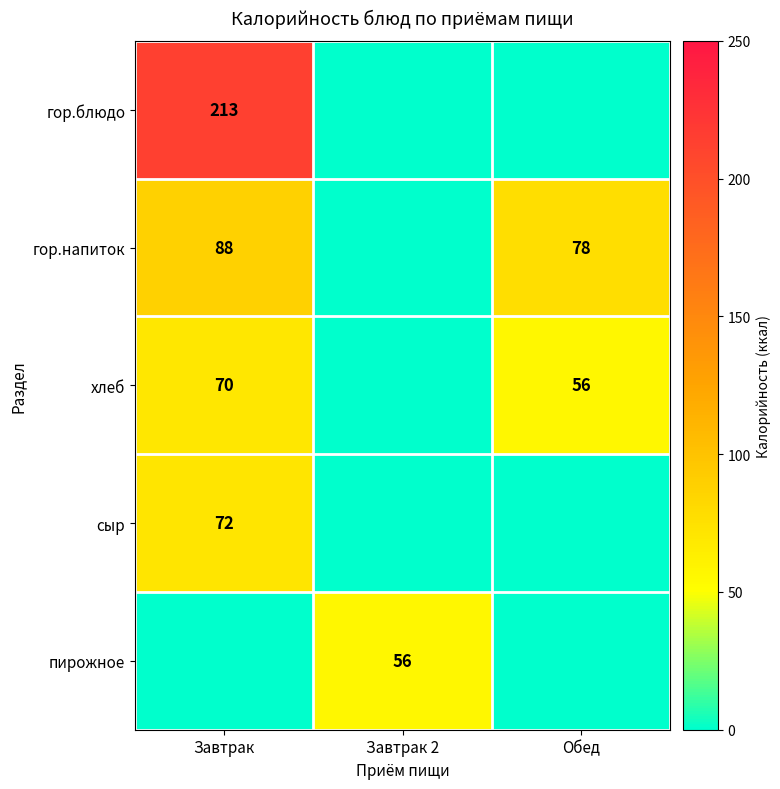

The пирожное series shows 80 at Завтрак 2. True or false?

False